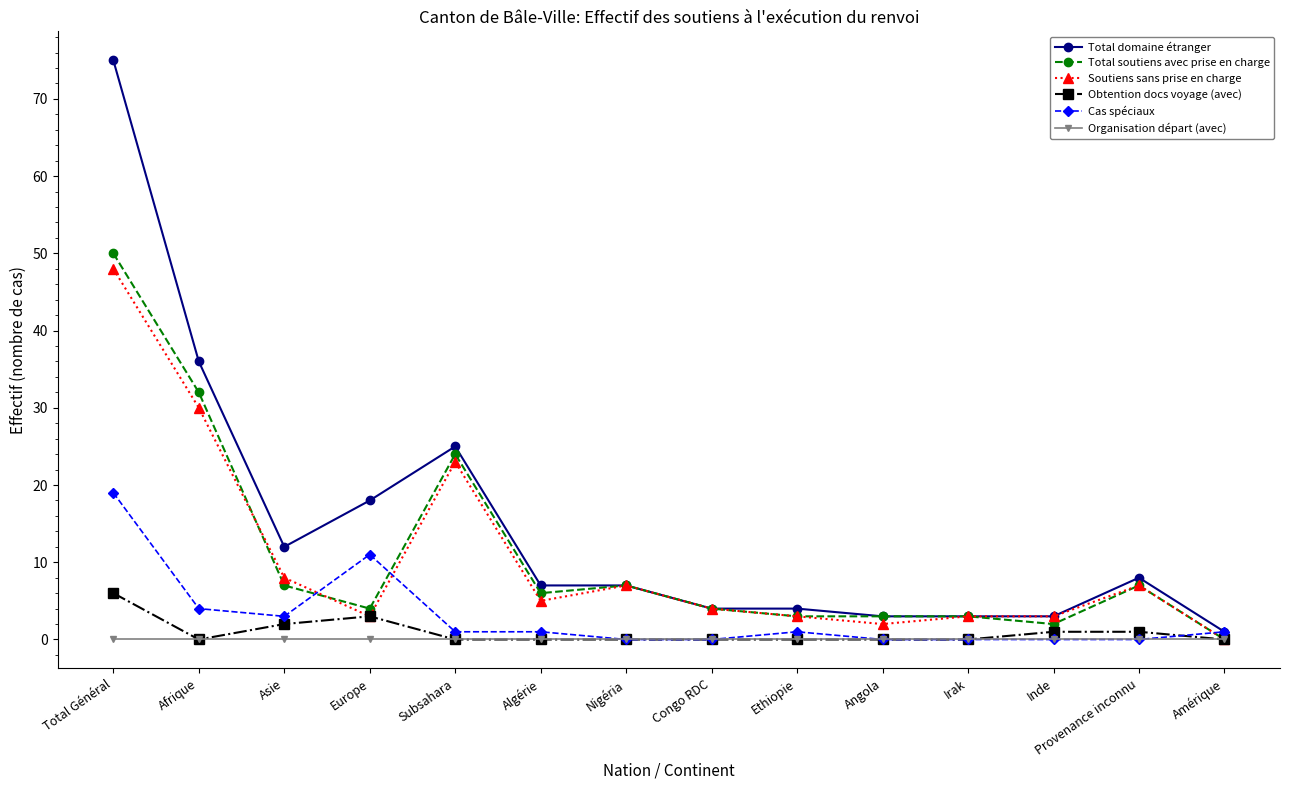

Read the Total soutiens avec prise en charge value at Algérie, to the nearest 5.

5